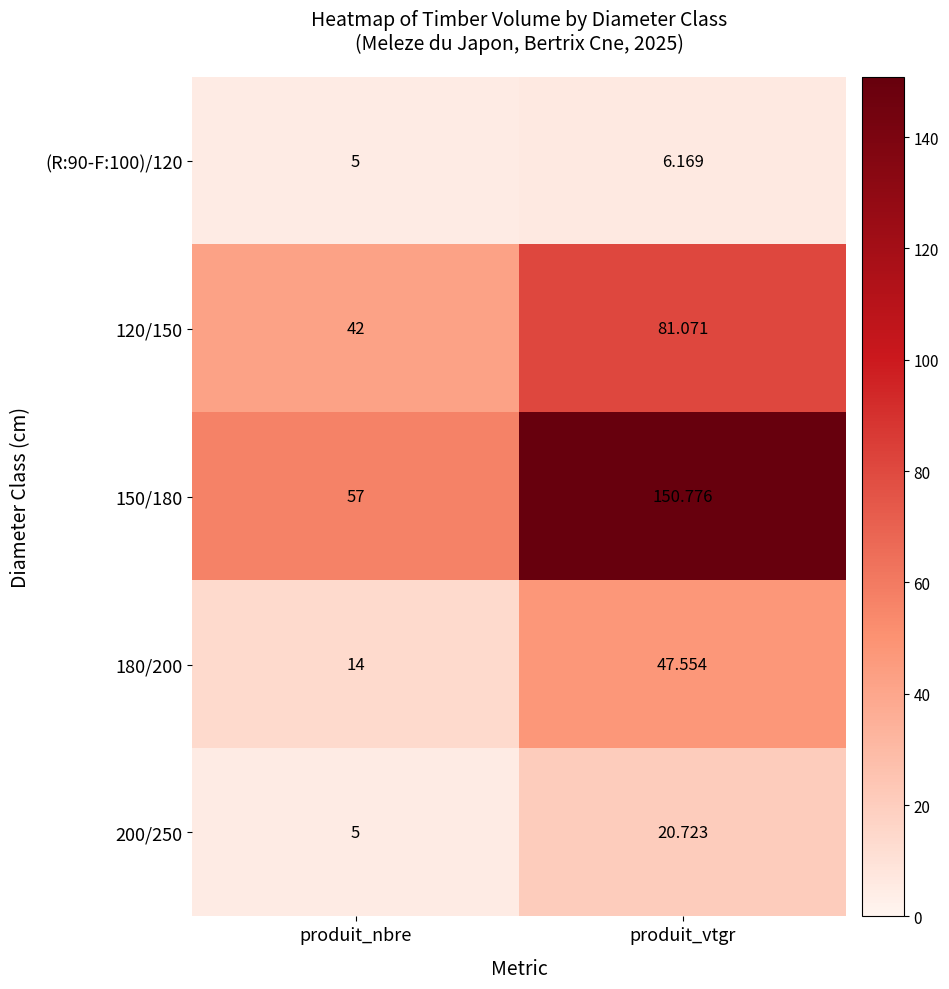

Rank the categories by 150/180 value from lowest to highest.

produit_nbre, produit_vtgr